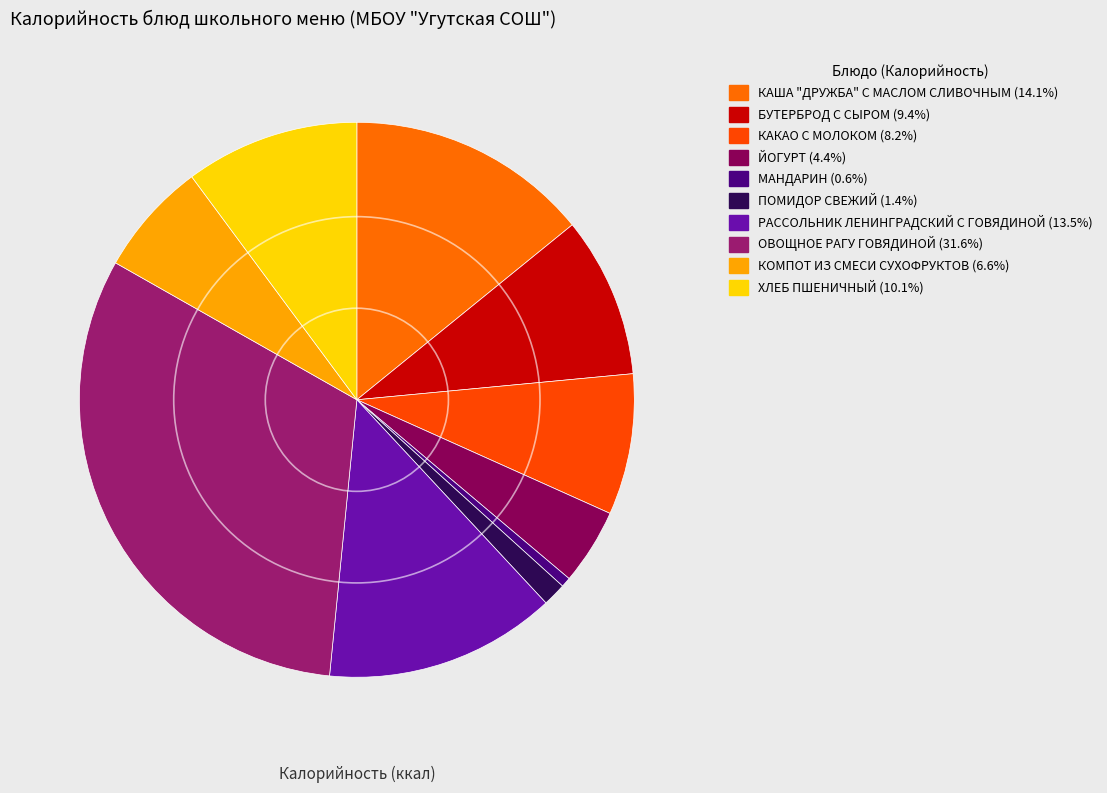

Is there a majority slice in this chart?

No